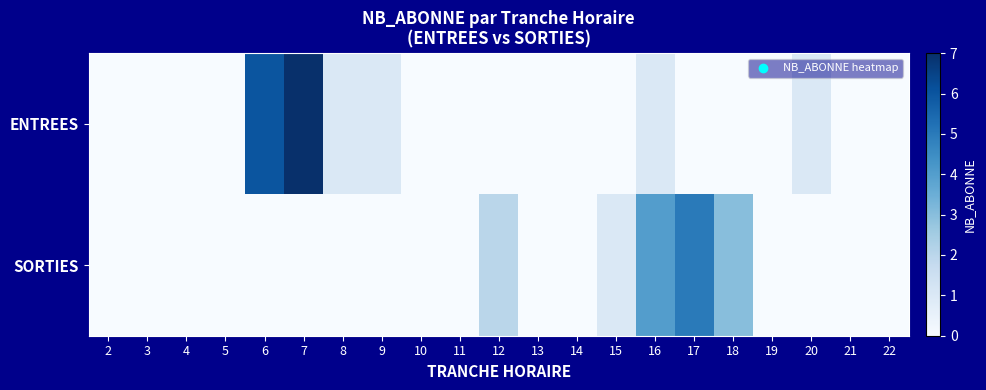

Between 20 and 19, which is larger?

20